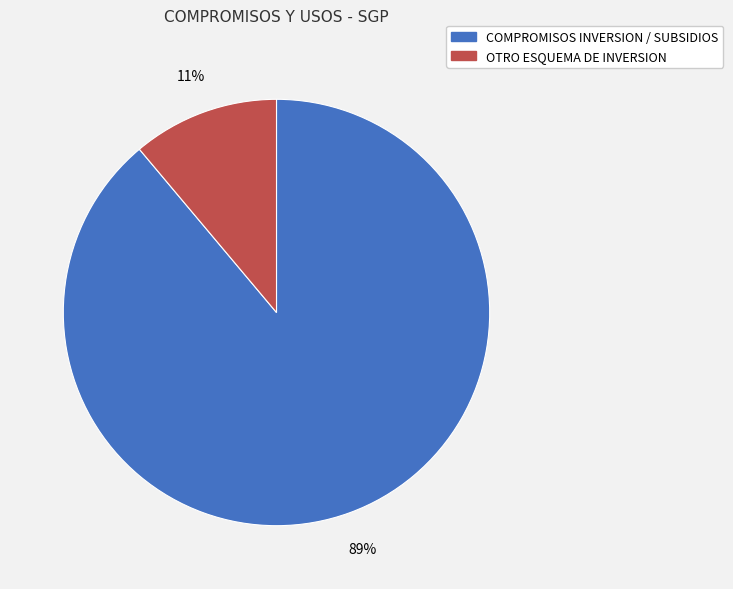

To the nearest percent, what is the average slice percentage?

50%